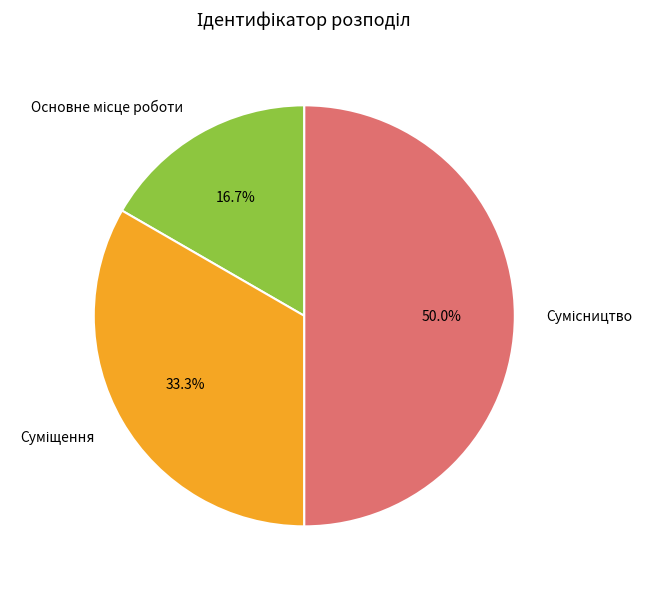

How many segments does this pie chart have?

3